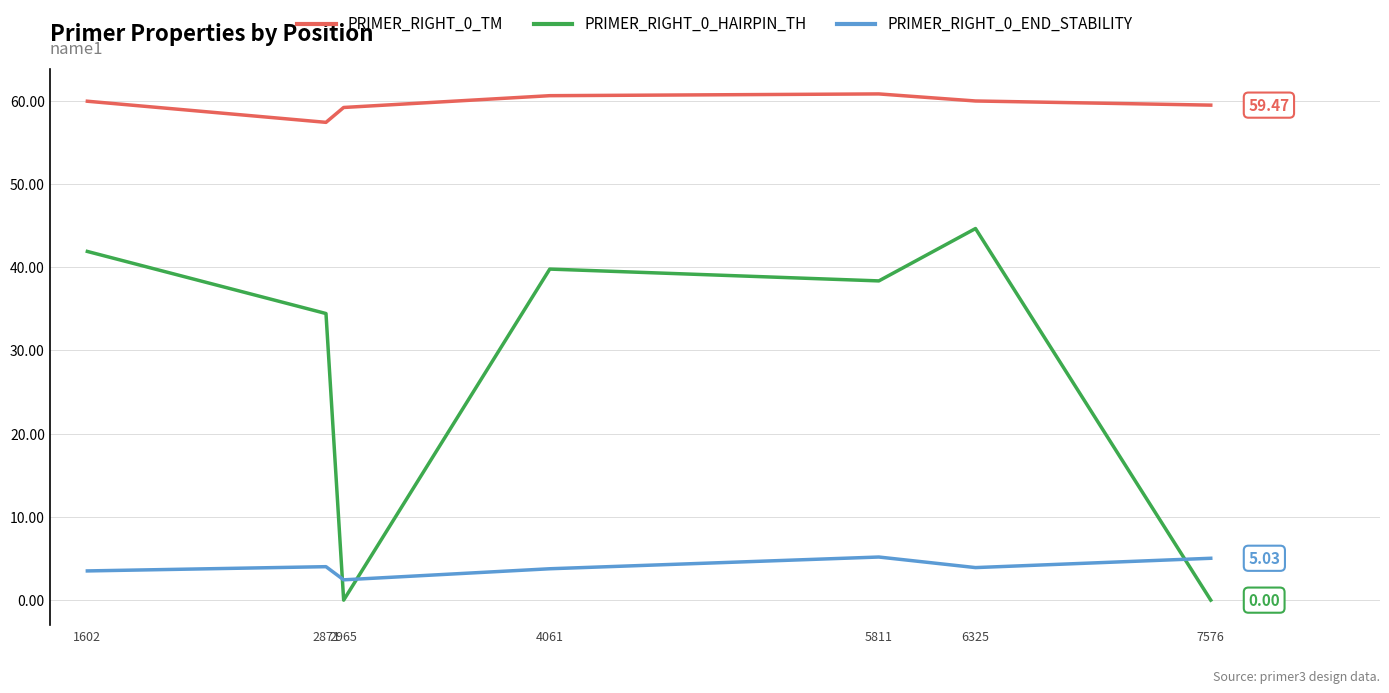

What is the difference between the maximum and second lowest values in the PRIMER_RIGHT_0_TM series?

1.6